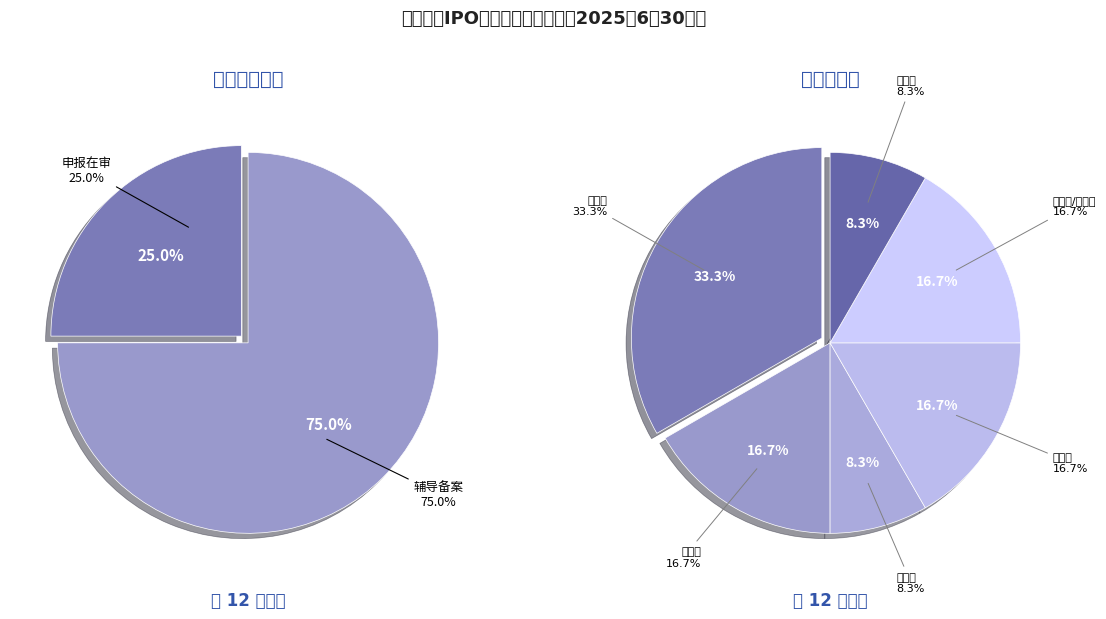

Does 申报在审 represent more than half of the total?

No